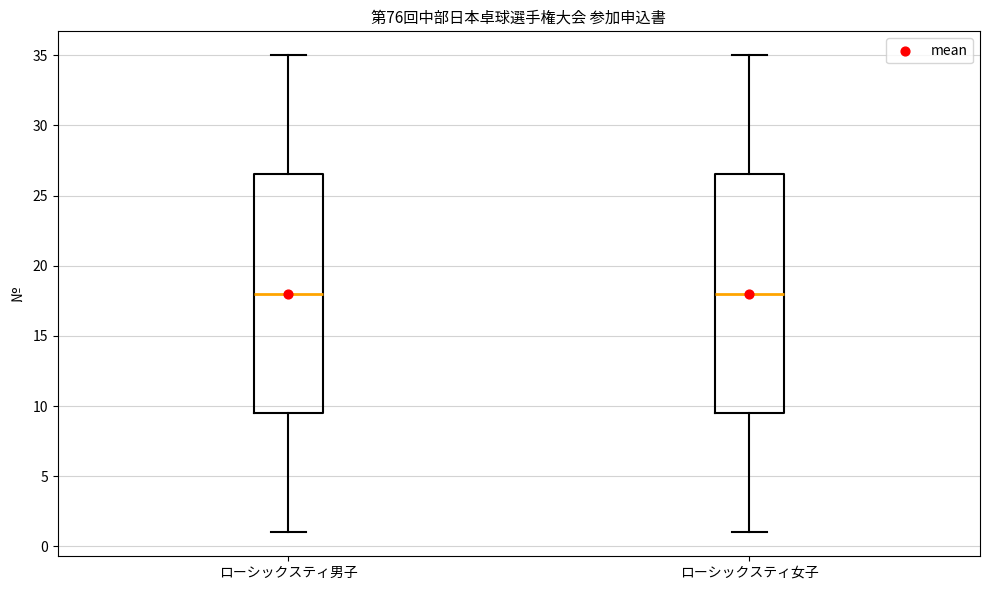

Reading left to right, transcribe this box plot: for each box, give where its median line is, the range the box spans, and where its two whiskers end, as read against the y-axis. The values are not printed on the chart, so give them approximately, as read against the axis.

ローシックスティ男子: median 18.0, box 9.5 to 26.5, whiskers 1.0 to 35.0
ローシックスティ女子: median 18.0, box 9.5 to 26.5, whiskers 1.0 to 35.0